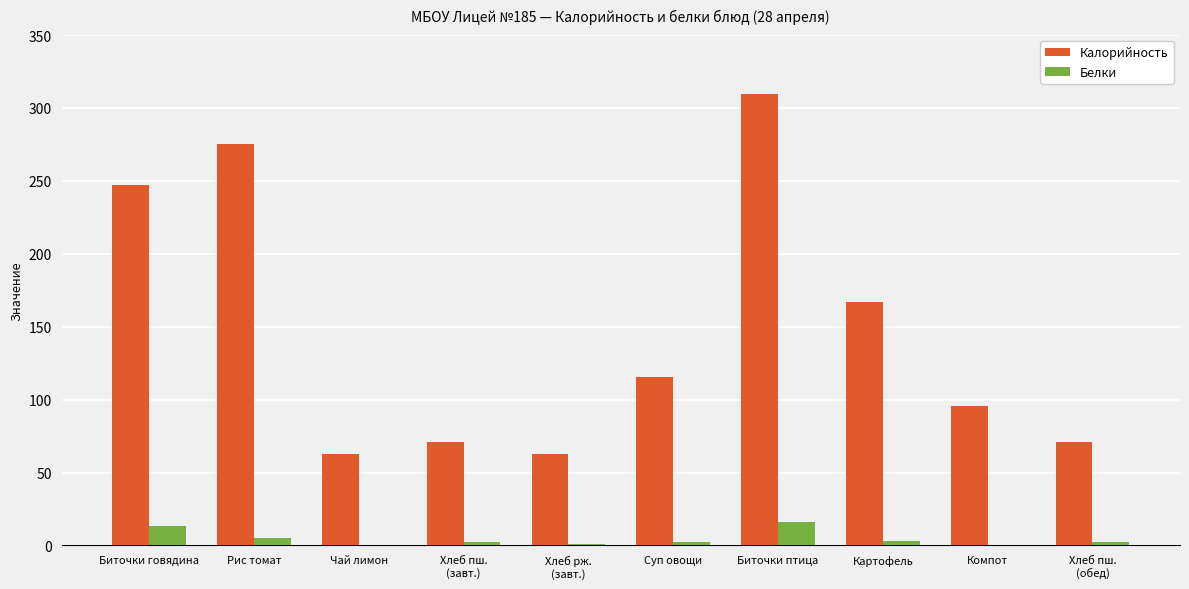

True or false: Калорийность has a value of 34.6 at Хлеб пш.
(обед).

False